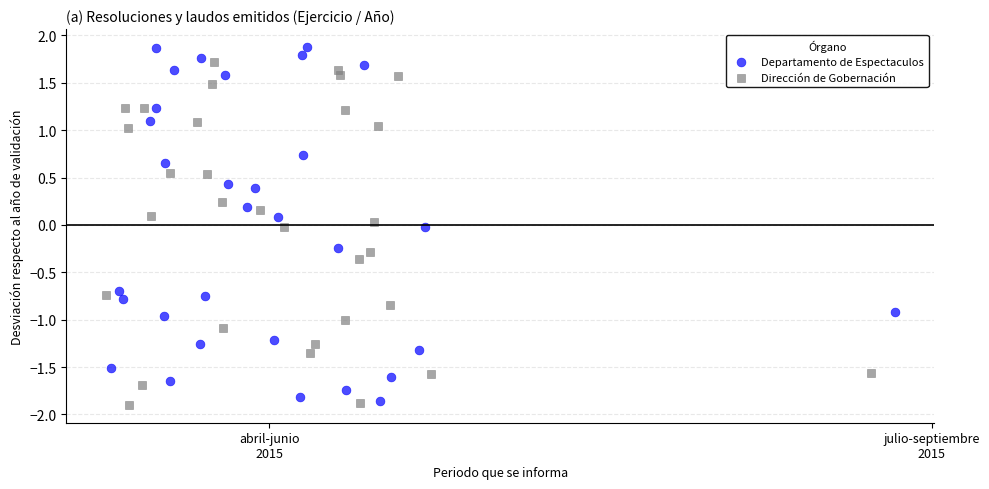

What are all the series names shown in the legend?

Departamento de Espectaculos, Dirección de Gobernación